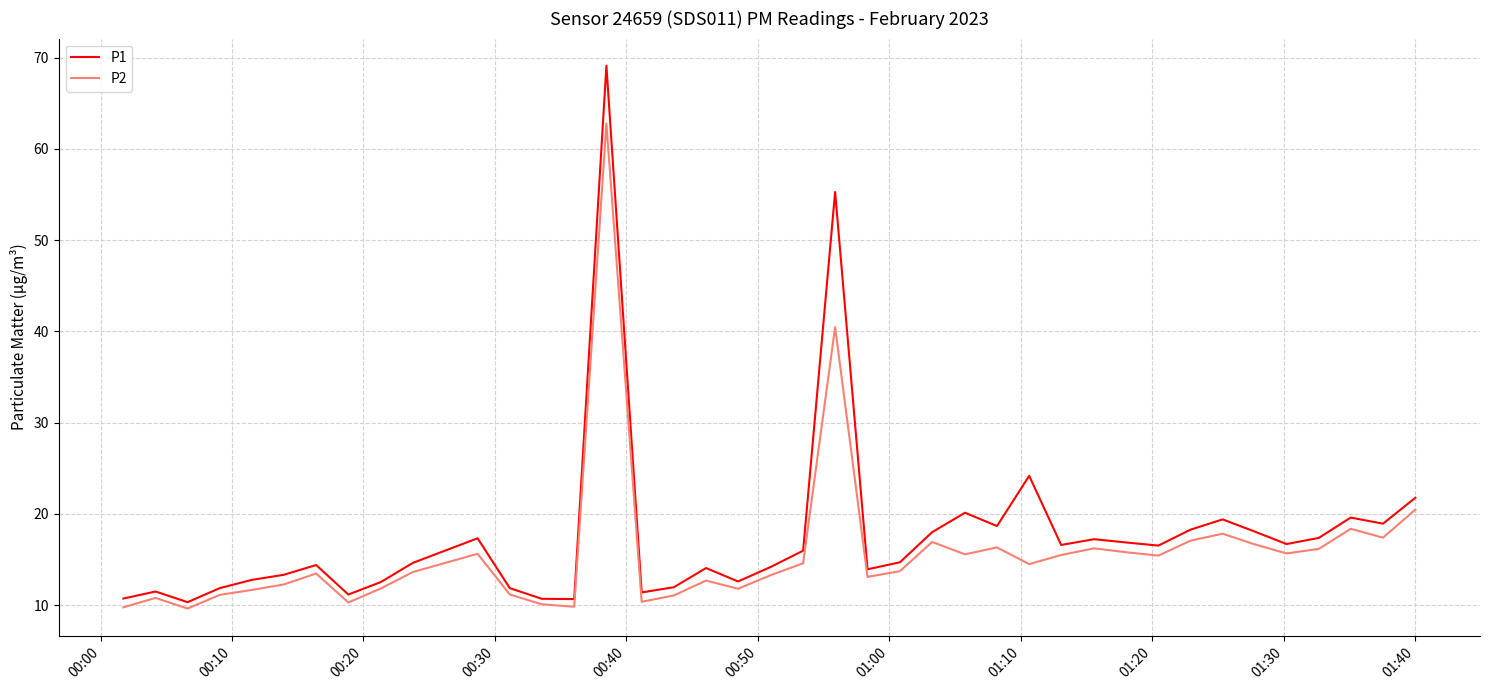

Which series has the widest spread of values?

P1